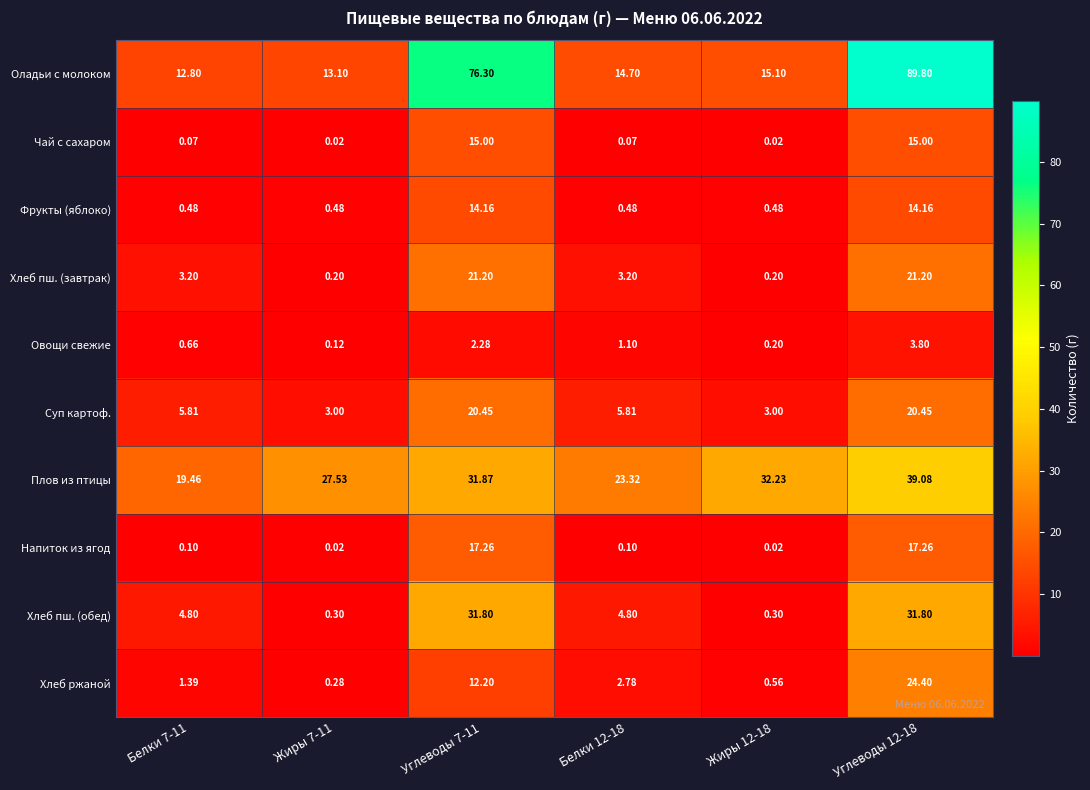

List the series in order of their peak value, highest first.

Оладьи с молоком, Плов из птицы, Хлеб пш. (обед), Хлеб ржаной, Хлеб пш. (завтрак), Суп картоф., Напиток из ягод, Чай с сахаром, Фрукты (яблоко), Овощи свежие